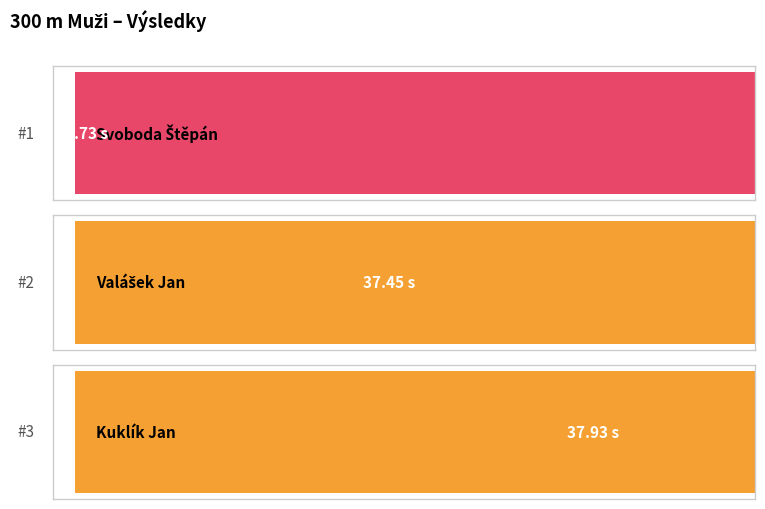

How many values are between 36 and 37?

1